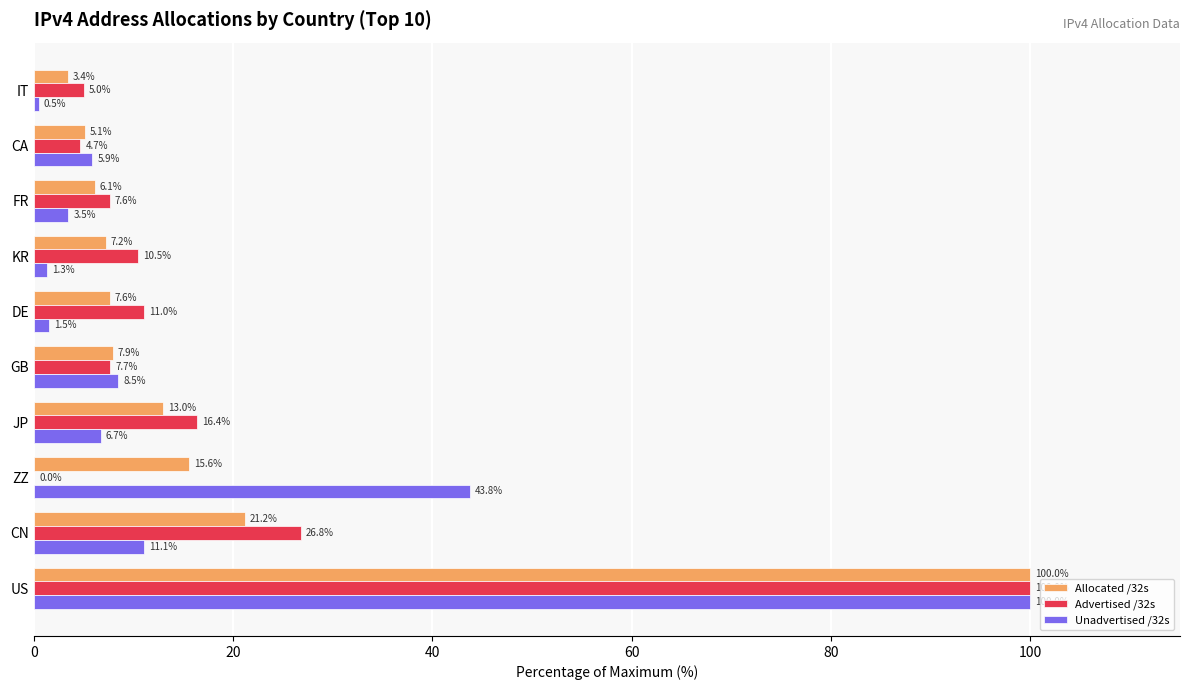

Which series has the largest total across all categories?

Advertised /32s